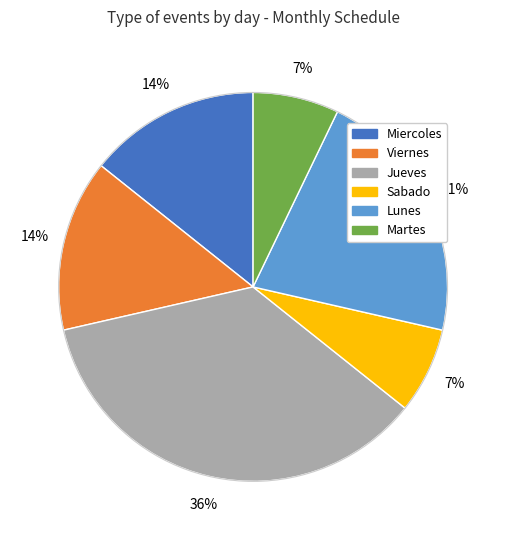

To the nearest percent, what is the difference between the largest and smallest slice percentages?

29%